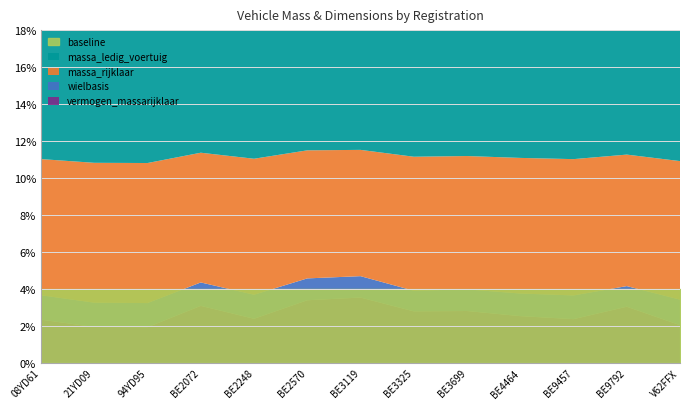

At which label does massa_rijklaar first exceed 1850?

08YD61